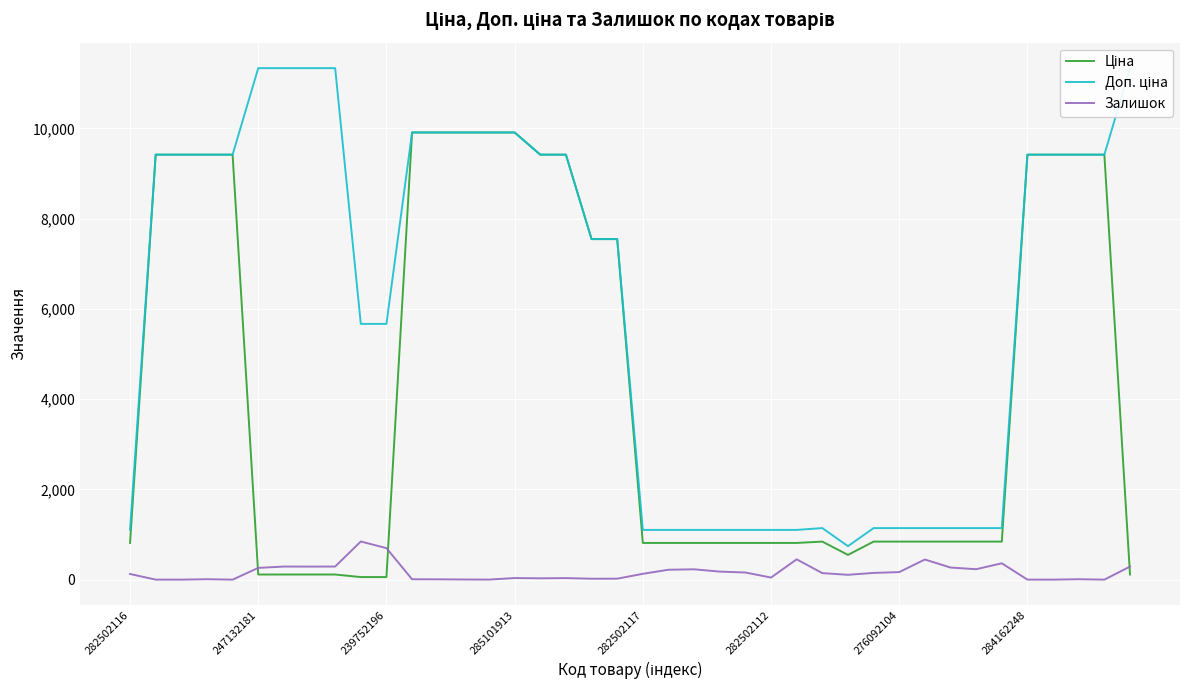

What is the difference between the Доп. ціна values at 35 and 28?

8674.9